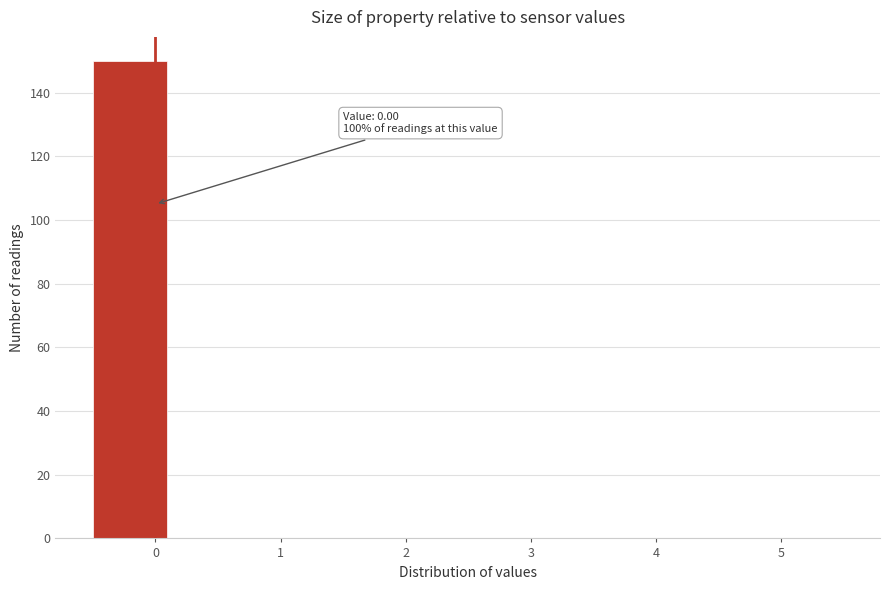

Which range on the x-axis has the tallest bar?

-0.5 to 0.1